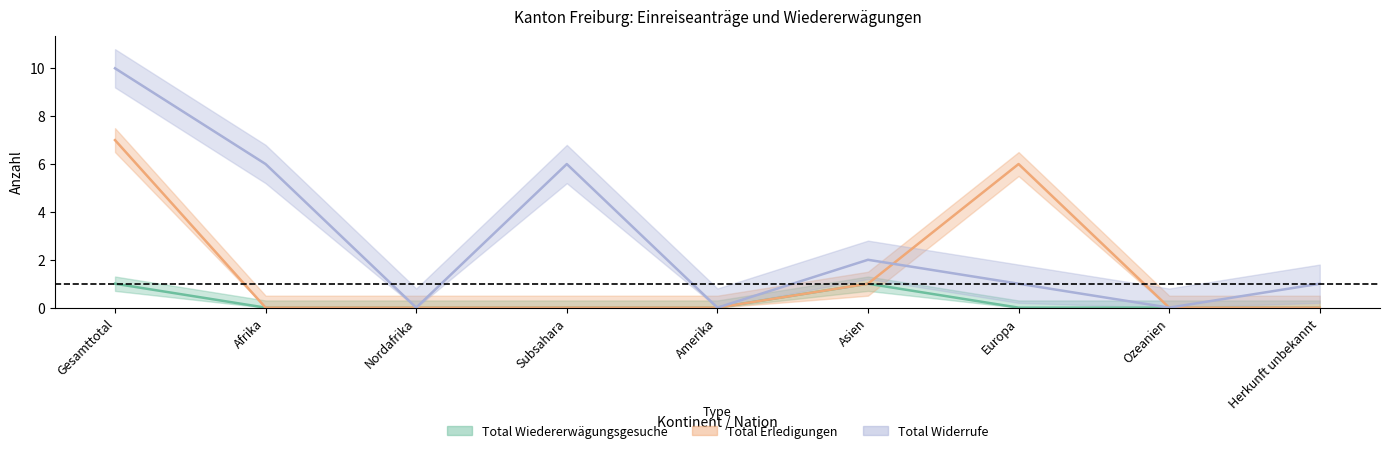

Is it true that Total Wiedererwägungsgesuche equals 0 at Nordafrika?

True